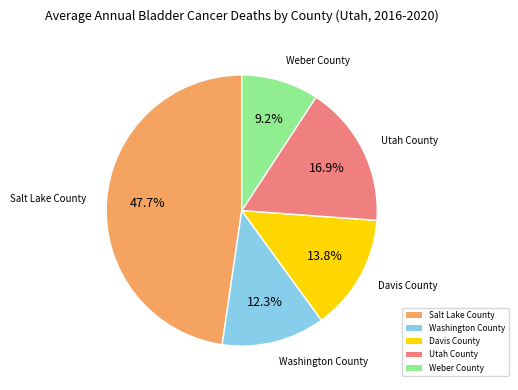

Is there a majority slice in this chart?

No